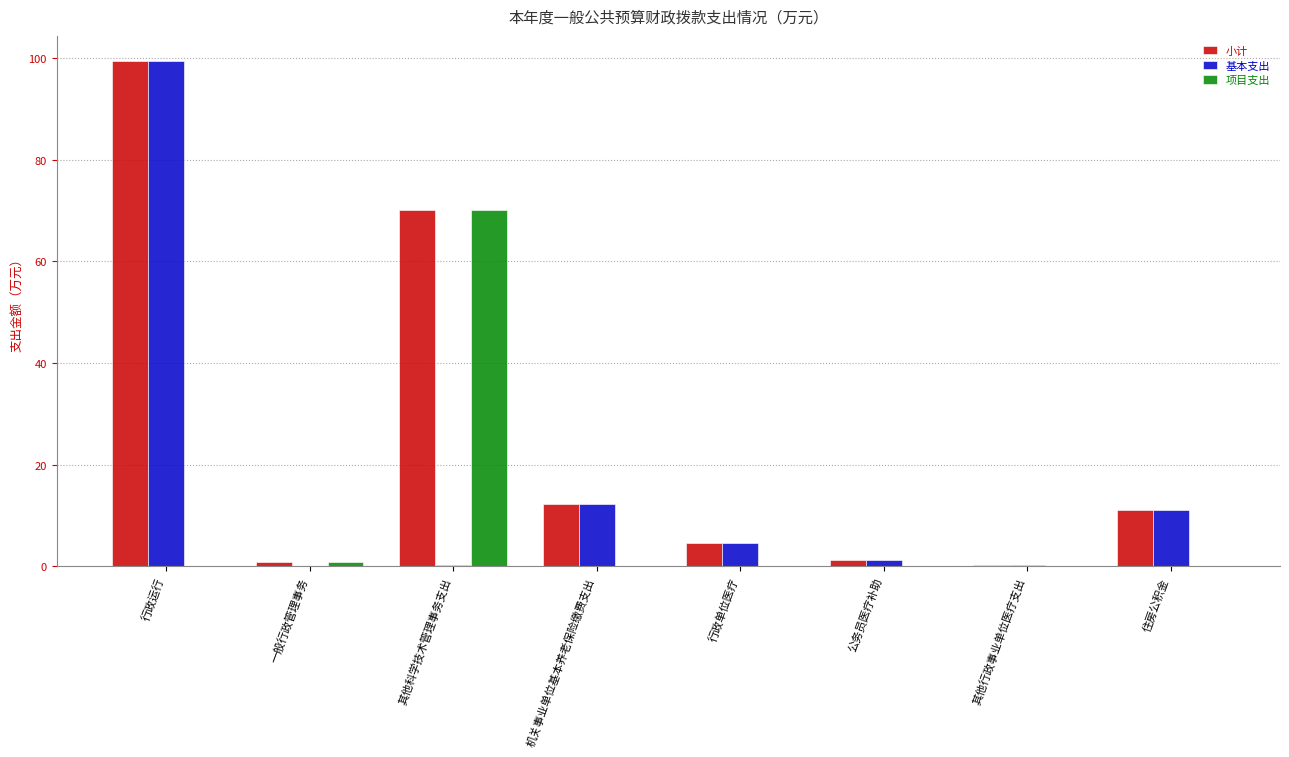

What is the maximum value shown in the chart?

99.4